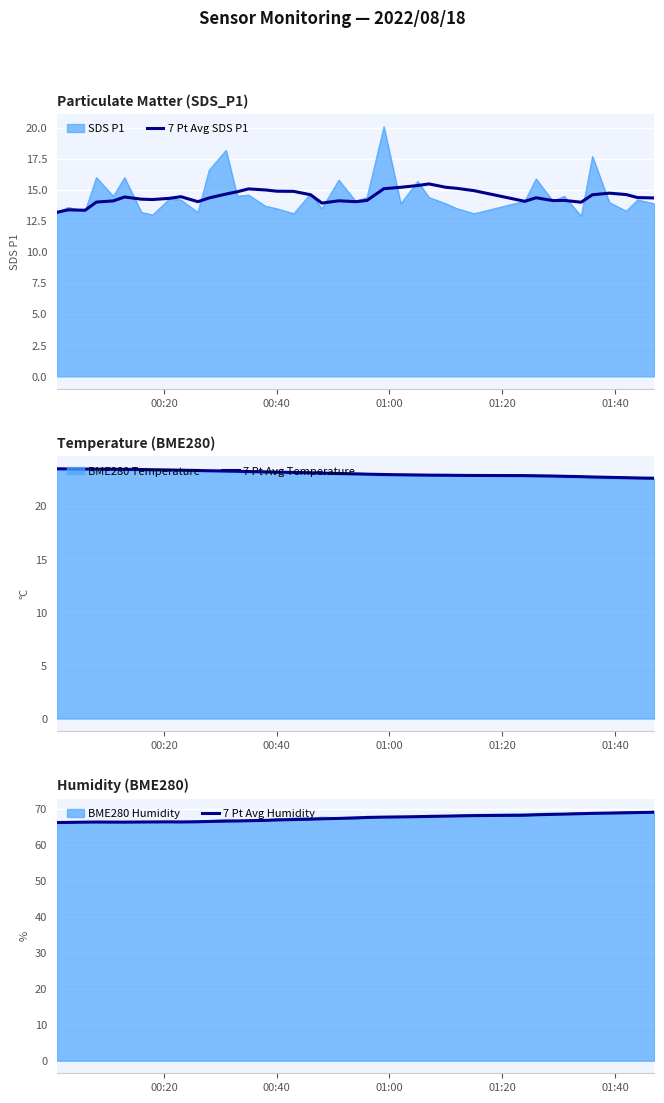

What is the difference between the second highest and second lowest values in the 7 Pt Avg SDS P1 series?

2.0